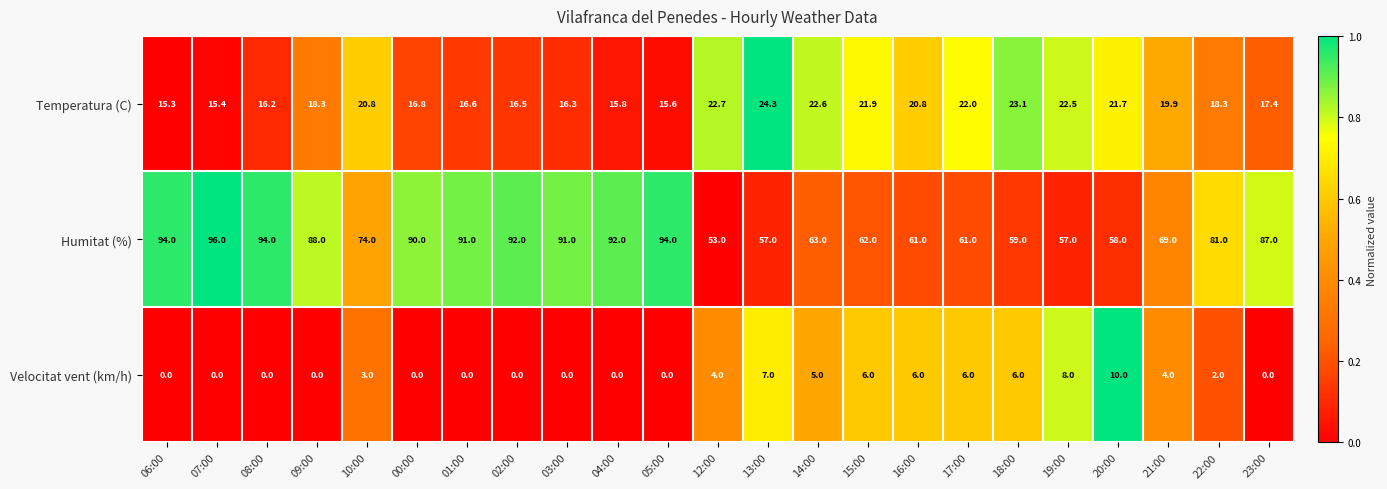

How many data points does each series have?

23